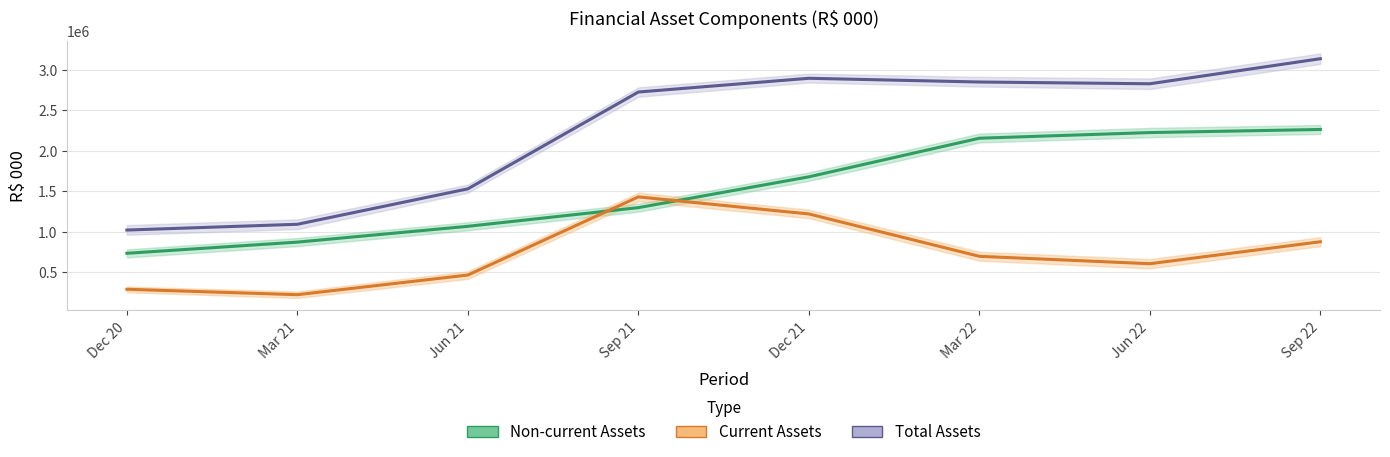

Is it true that Current Assets equals 1005072.1 at Jun 22?

False